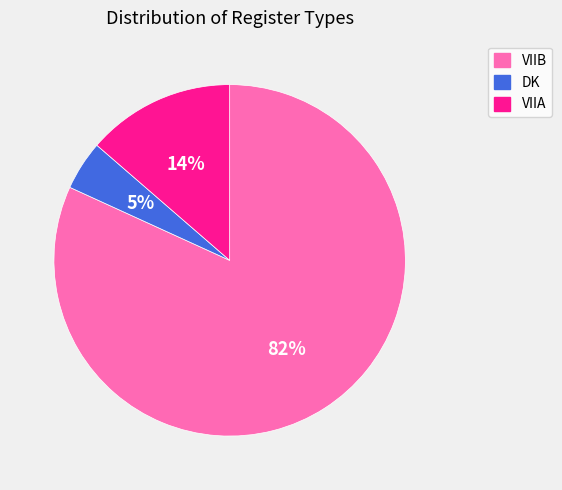

Combined, do VIIA and DK account for over 50%?

No